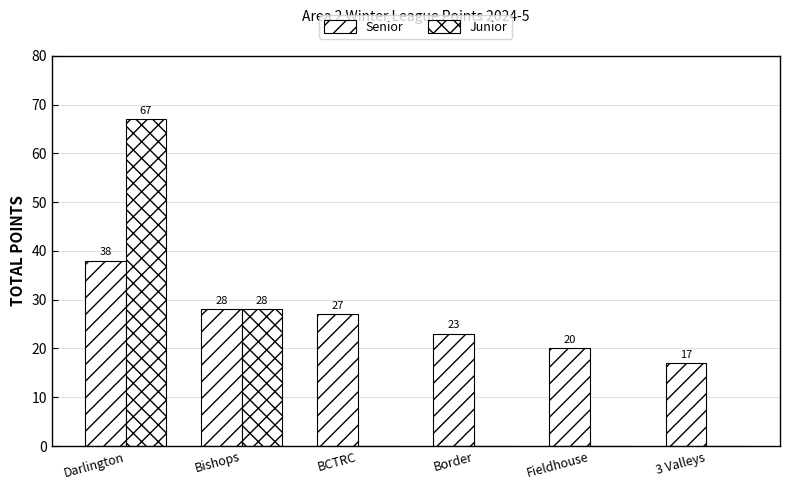

What is the sum of all Senior values?

153